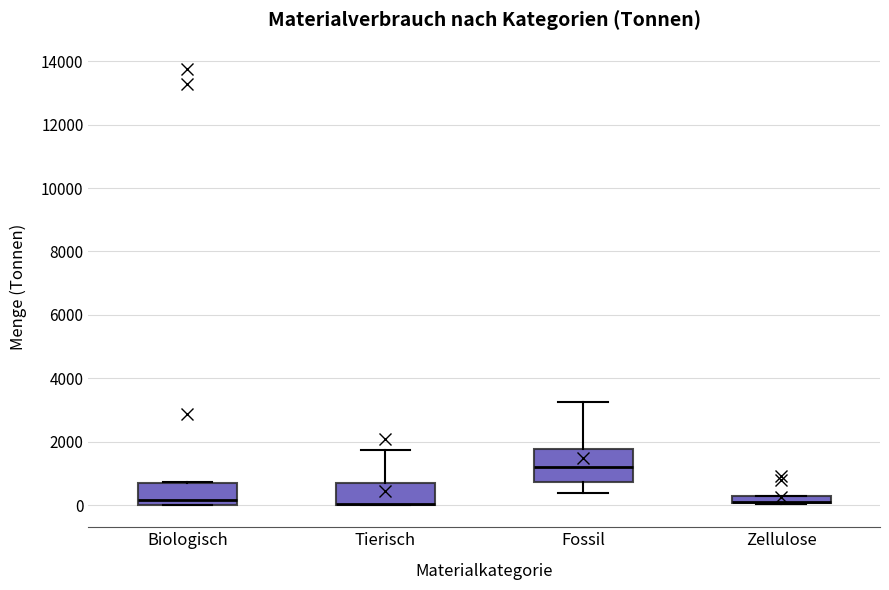

Where is the upper edge of the box for Tierisch on the y-axis? The values are not printed on the chart, so give them approximately, as read against the axis.

800